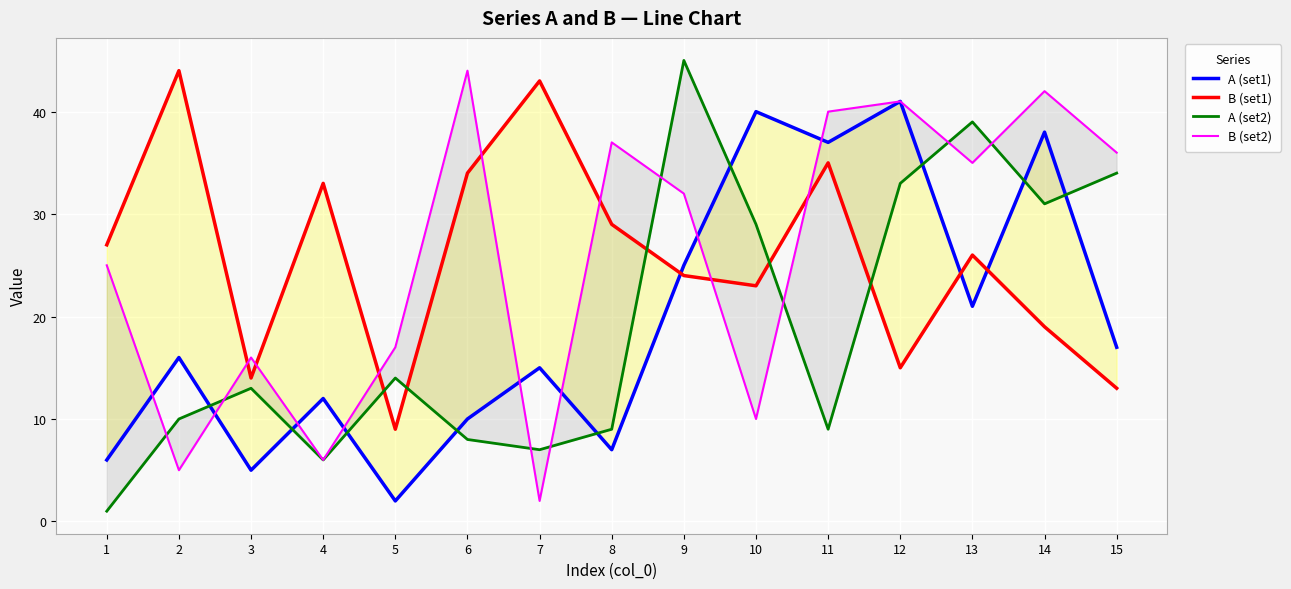

Which series ends up on top after the final intersection of B (set2) and B (set1)?

B (set2)